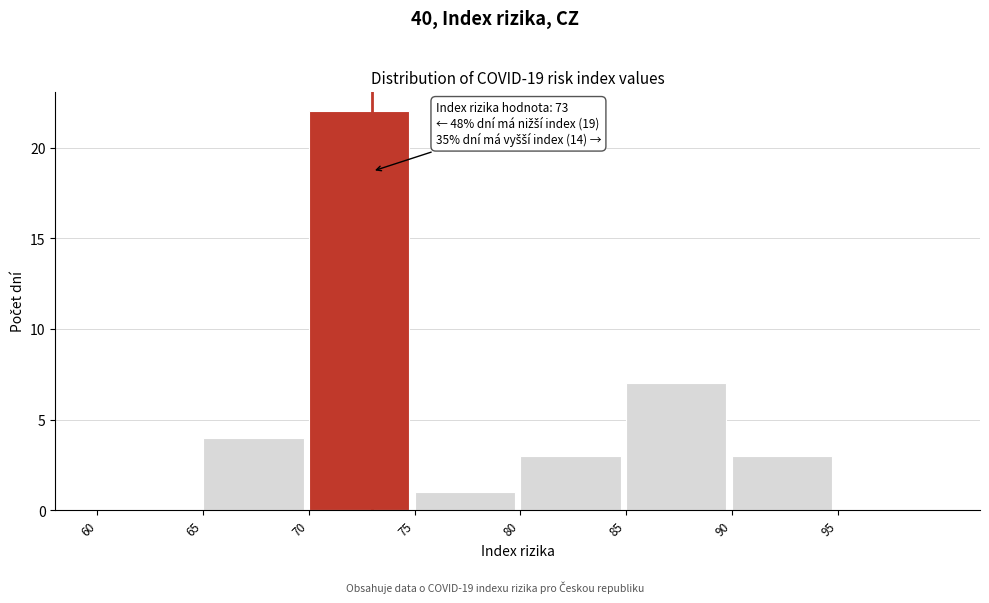

Over which range of the x-axis is the bar tallest?

70 to 75